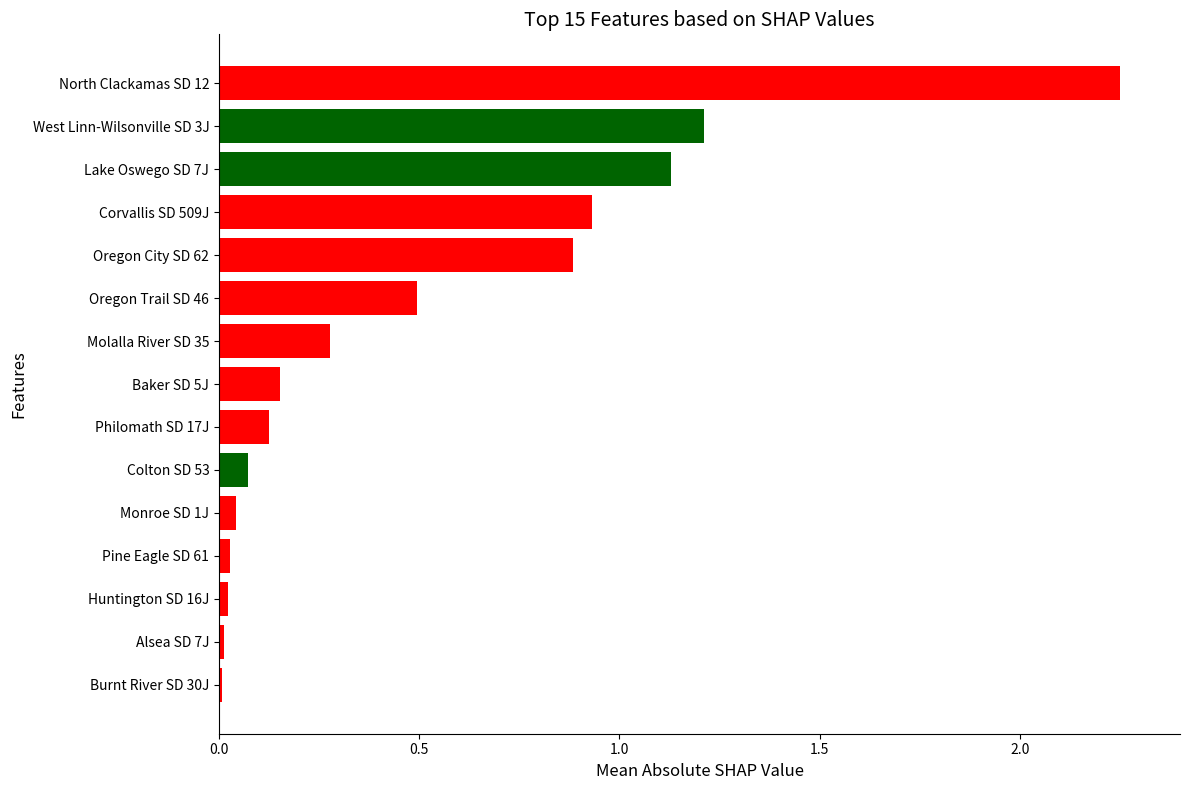

What is the average value?

0.5